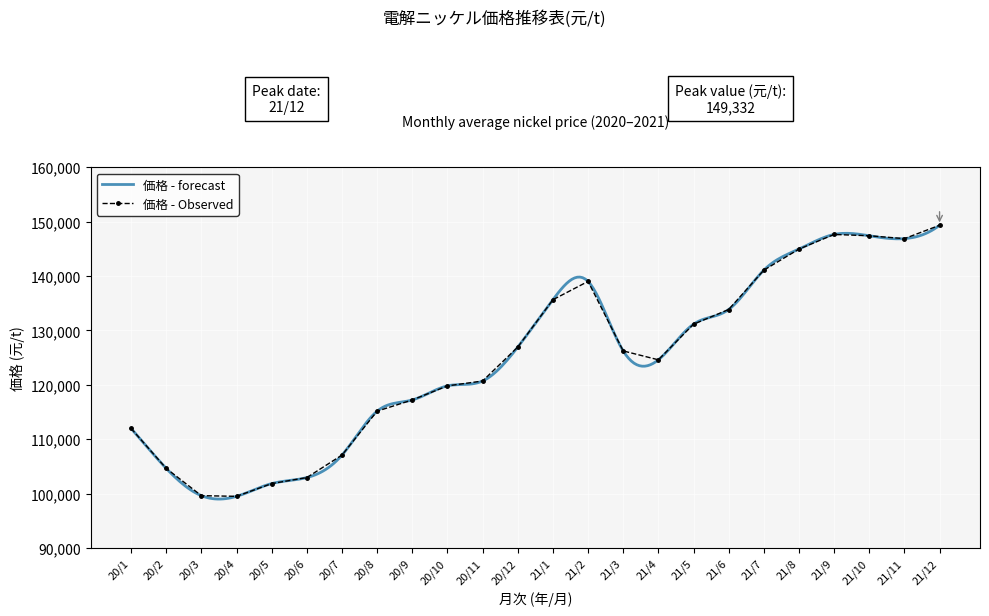

The value at 21/11 is 146877.3. True or false?

True